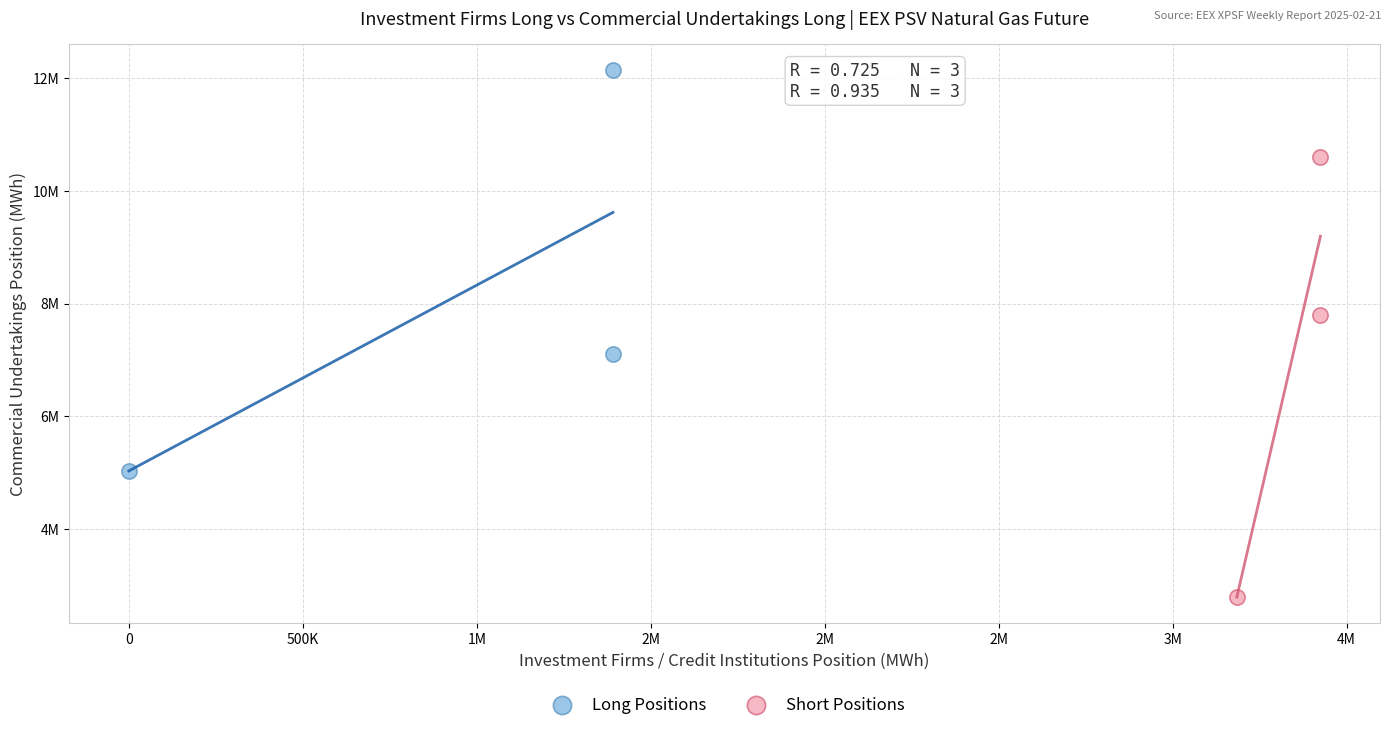

What are all the series names shown in the legend?

Long Positions, Short Positions